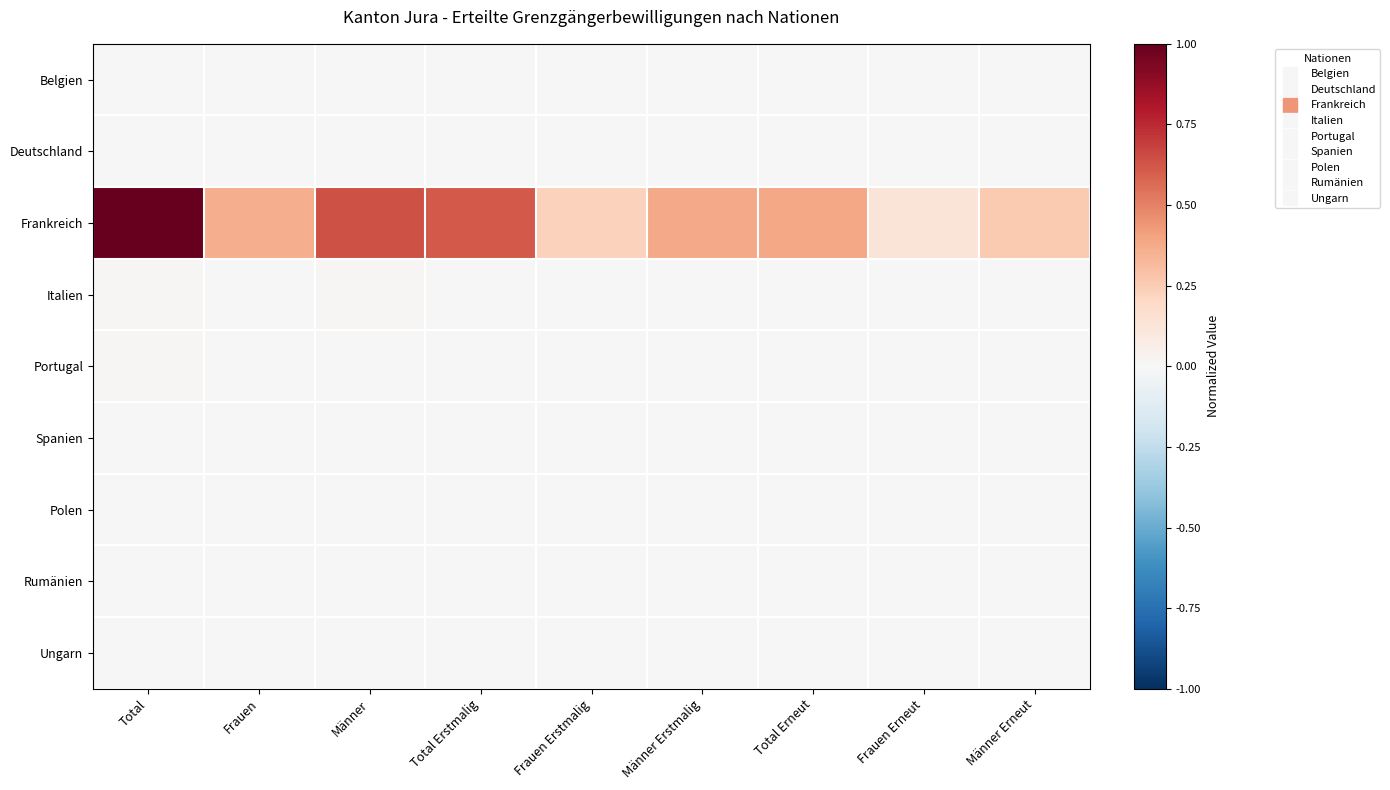

At which category is the sum across all series the highest?

Total